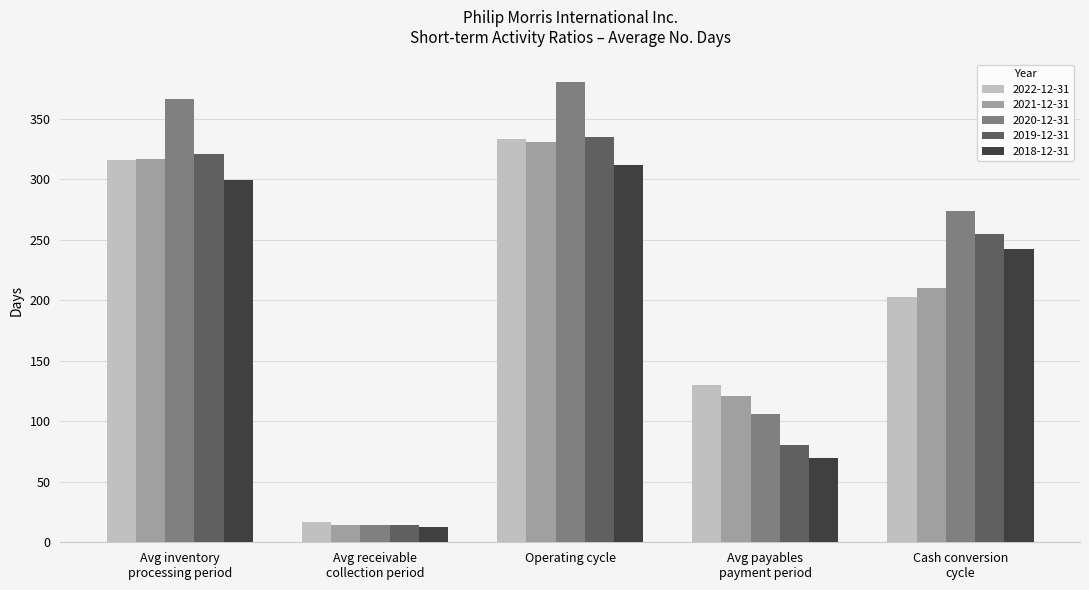

Which series has the largest range (max minus min)?

2020-12-31